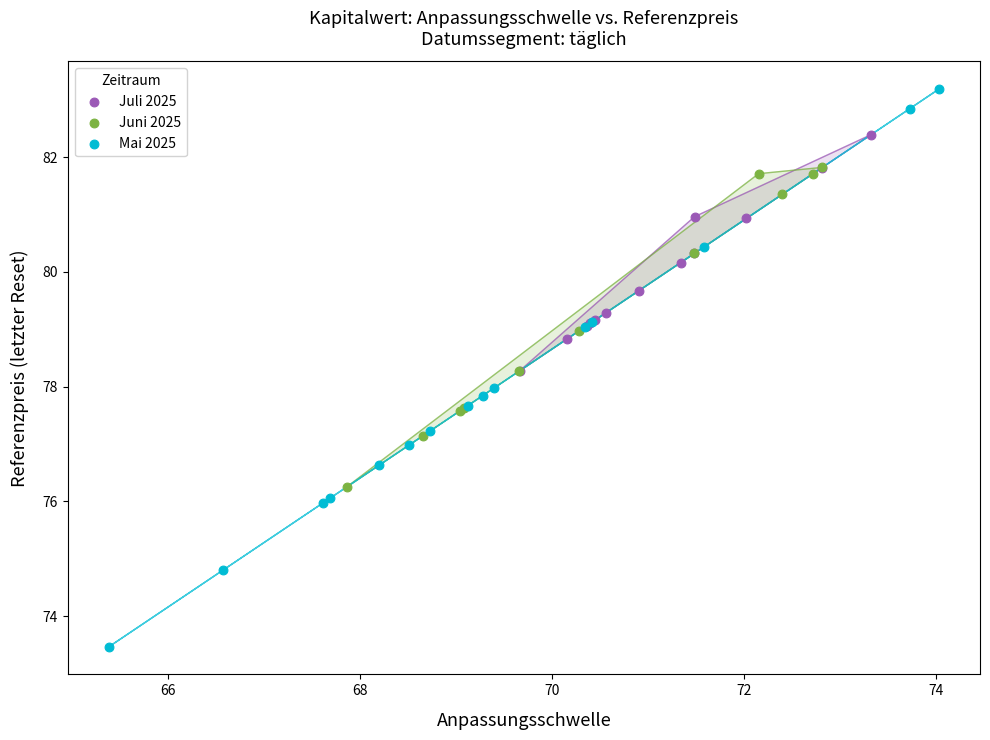

Which series contains the lowest Y value?

Mai 2025